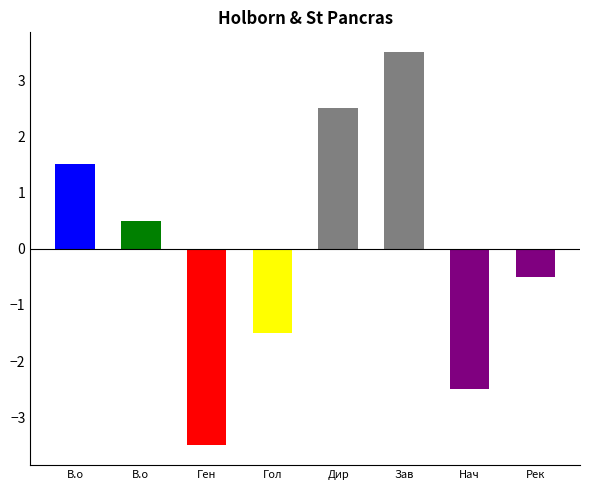

How many bars are there in total?

8